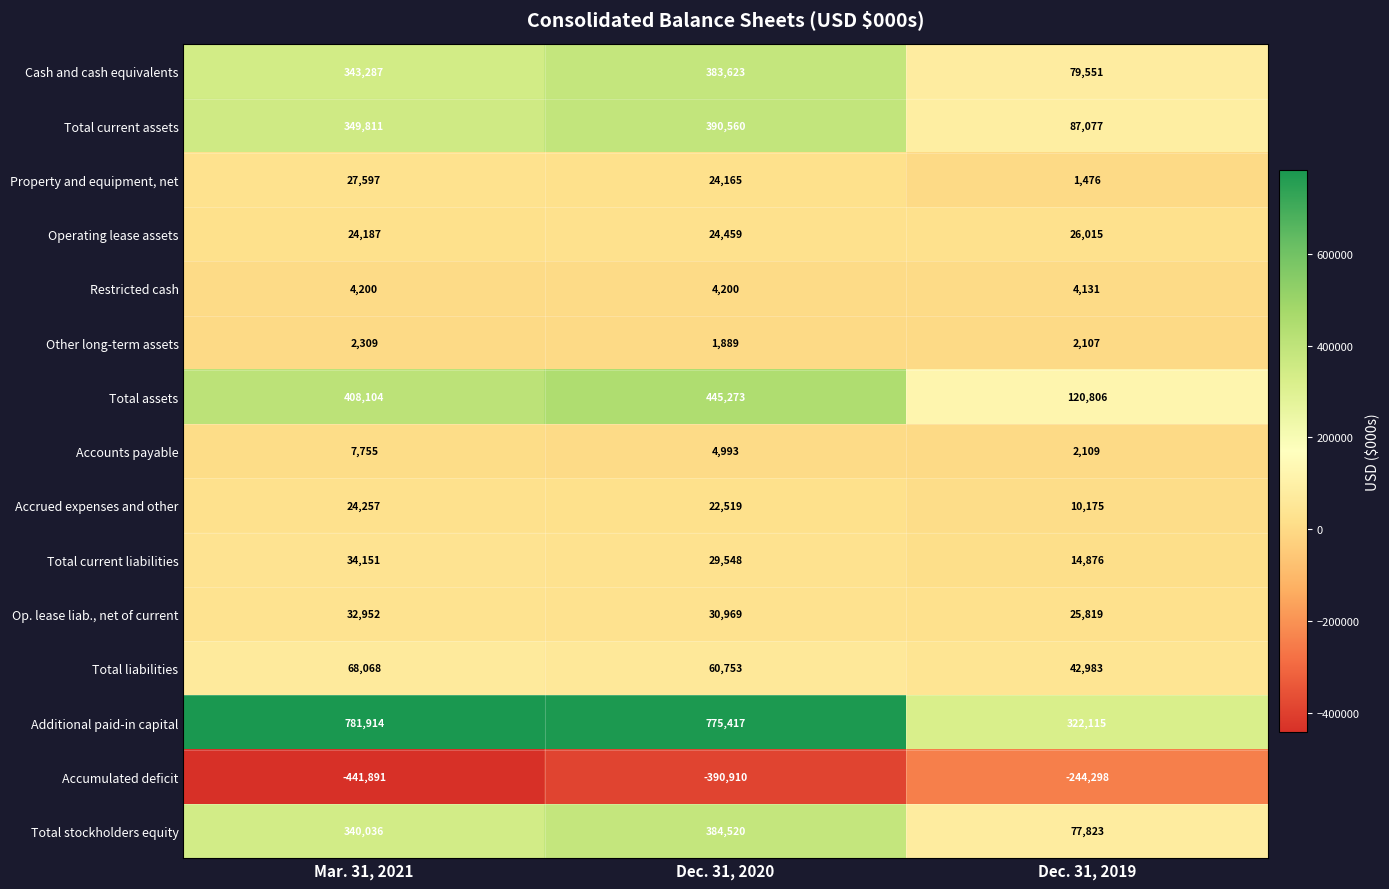

At which label is Property and equipment, net closest to 14536?

Dec. 31, 2020